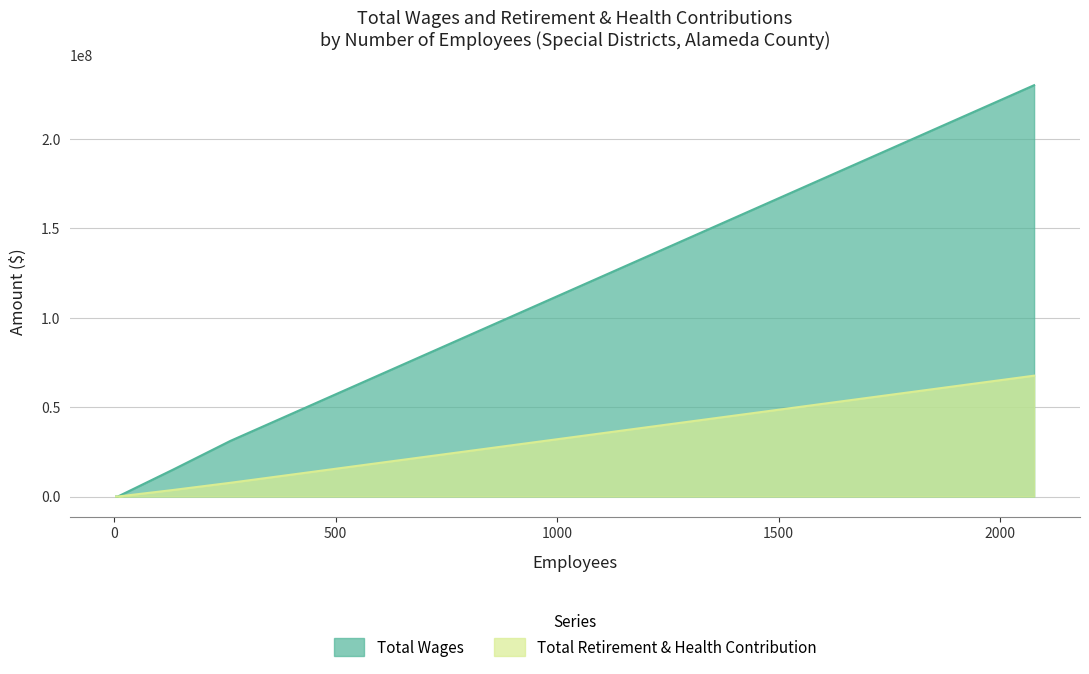

Is the value of Total Retirement & Health Contribution at Alameda County Water District greater than the value of Total Wages at Dublin San Ramon Services District/East?

Yes